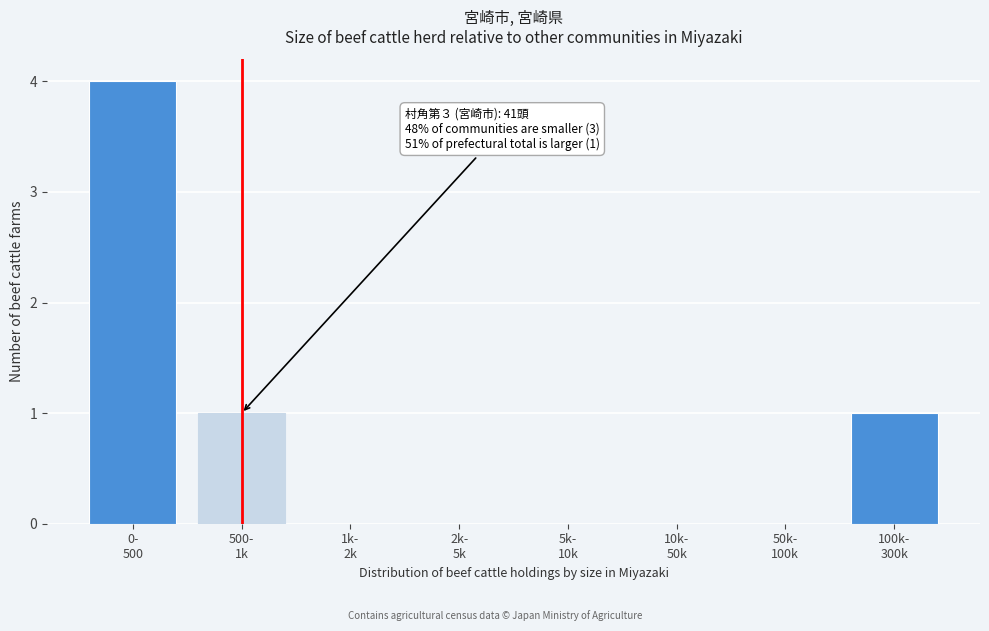

What is the maximum value shown in the chart?

4